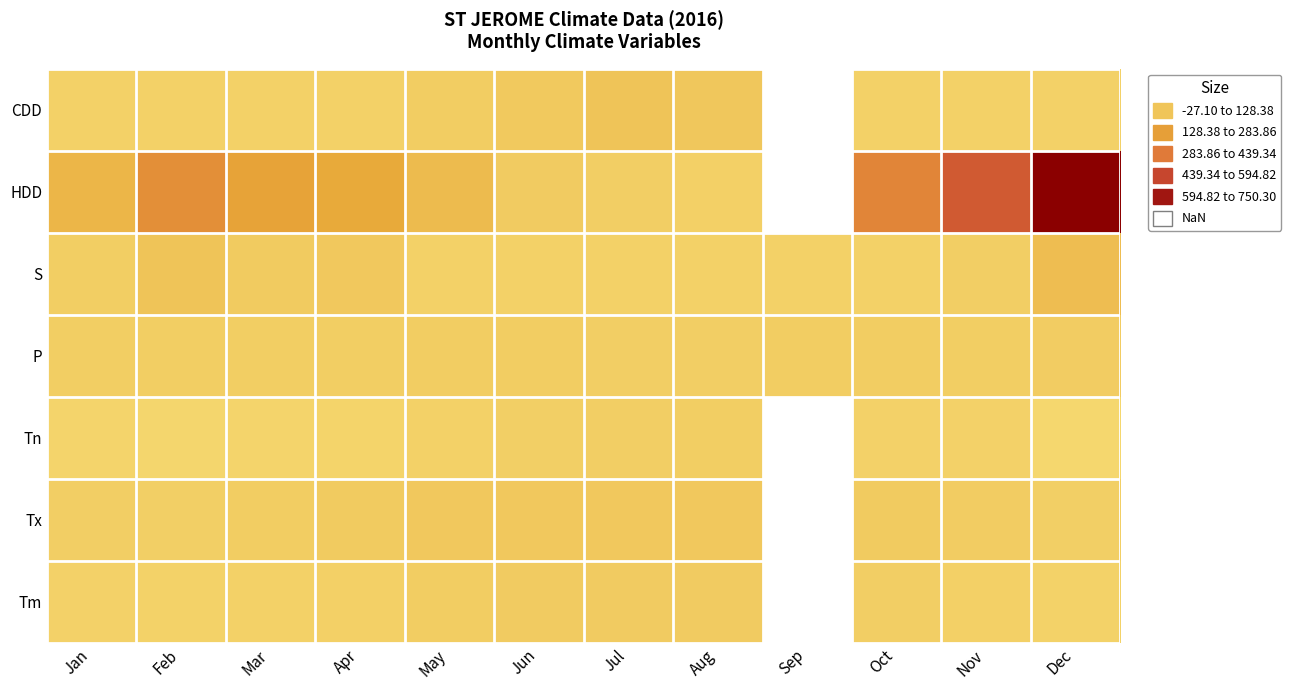

What is the highest value of the Tm series?

20.8